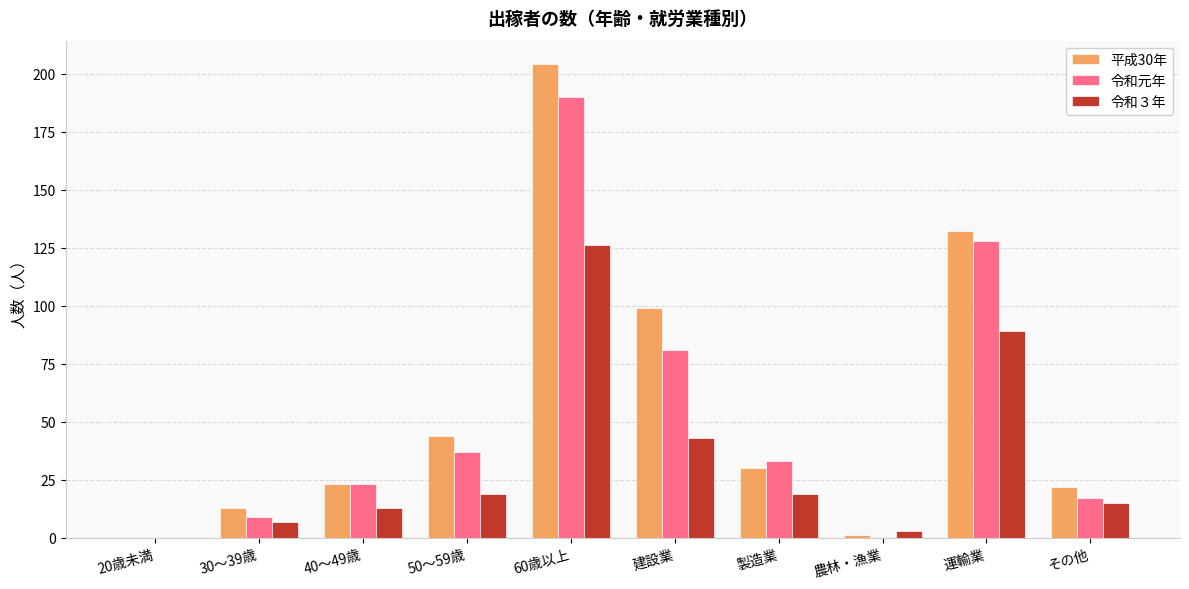

What value does the 令和元年 series have at その他?

17